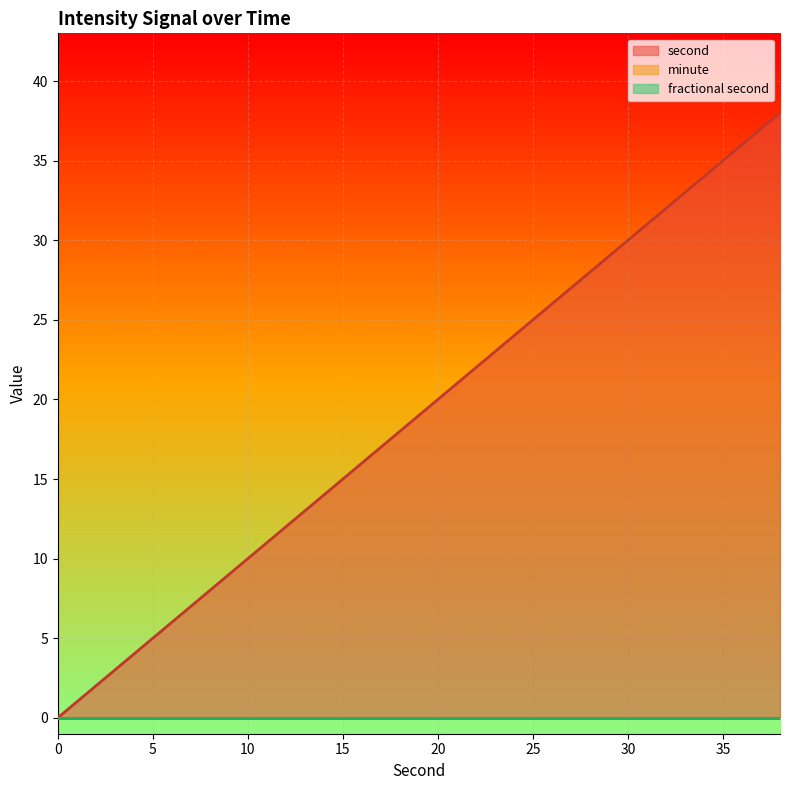

Reading left to right, extract all data points from this chart.

second: 0	2	4	6	8	10	12	14	16	18	20	22	24	26	28	30	32	34	36	38
minute: 0	0	0	0	0	0	0	0	0	0	0	0	0	0	0	0	0	0	0	0
fractional second: 0	0	0	0	0	0	0	0	0	0	0	0	0	0	0	0	0	0	0	0